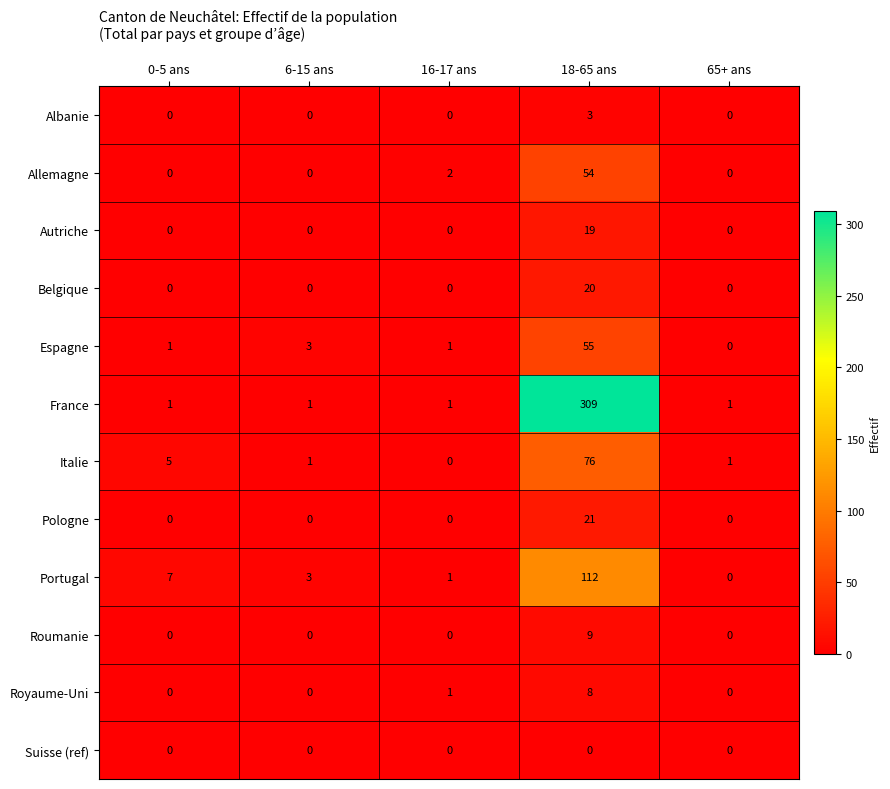

What is the total value across all series at 0-5 ans?

14